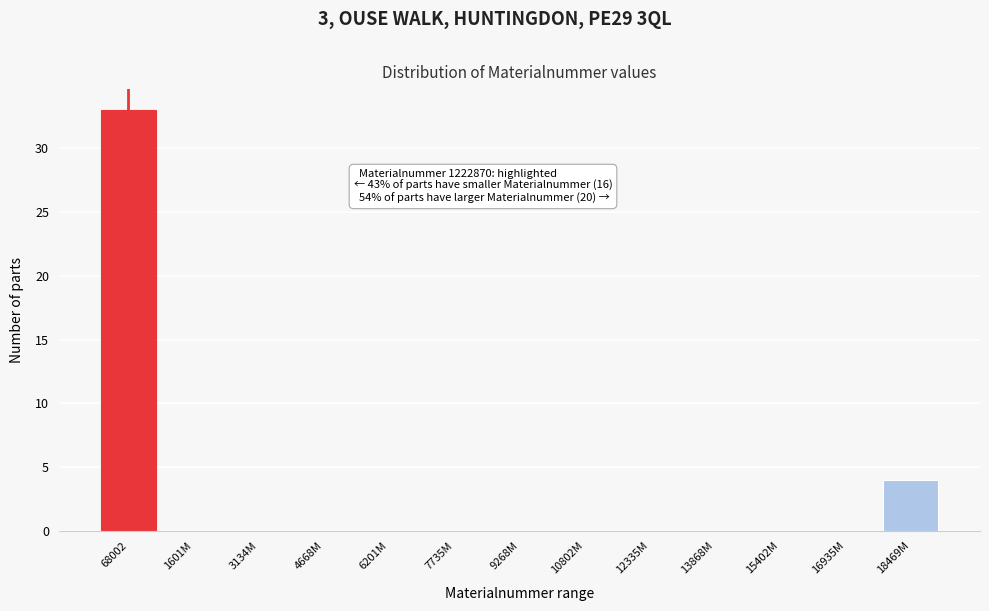

Reading left to right, list all the values displayed in this chart.

68002=33	1601M=0	3134M=0	4668M=0	6201M=0	7735M=0	9268M=0	10802M=0	12335M=0	13868M=0	15402M=0	16935M=0	18469M=4